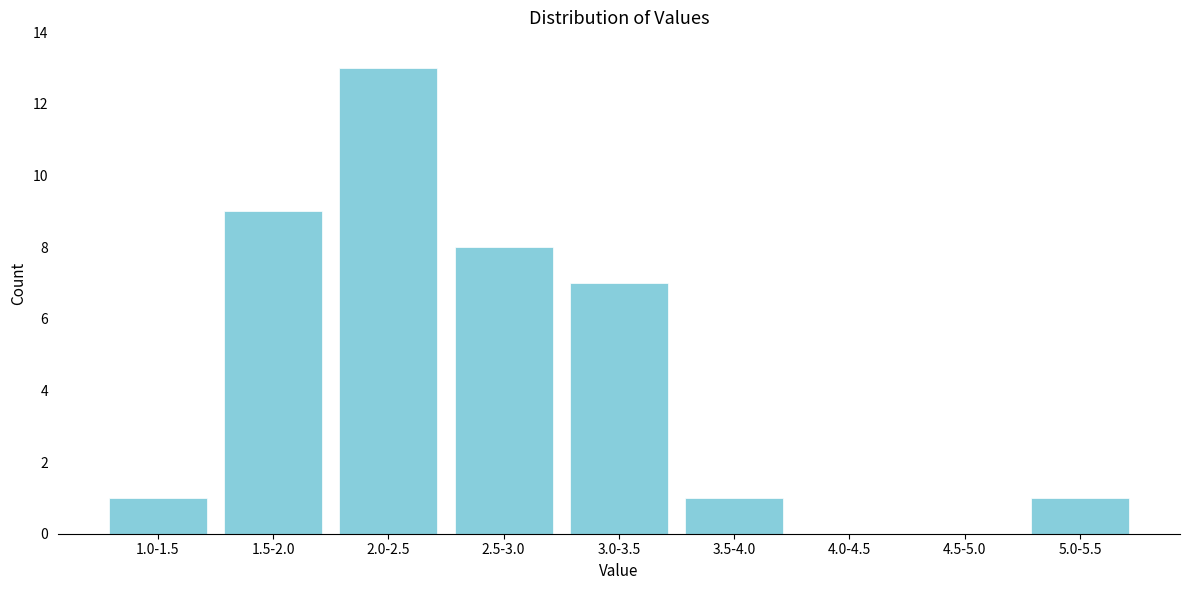

Reading left to right, transcribe all the data shown in this chart.

1.0-1.5=1	1.5-2.0=9	2.0-2.5=13	2.5-3.0=8	3.0-3.5=7	3.5-4.0=1	4.0-4.5=0	4.5-5.0=0	5.0-5.5=1